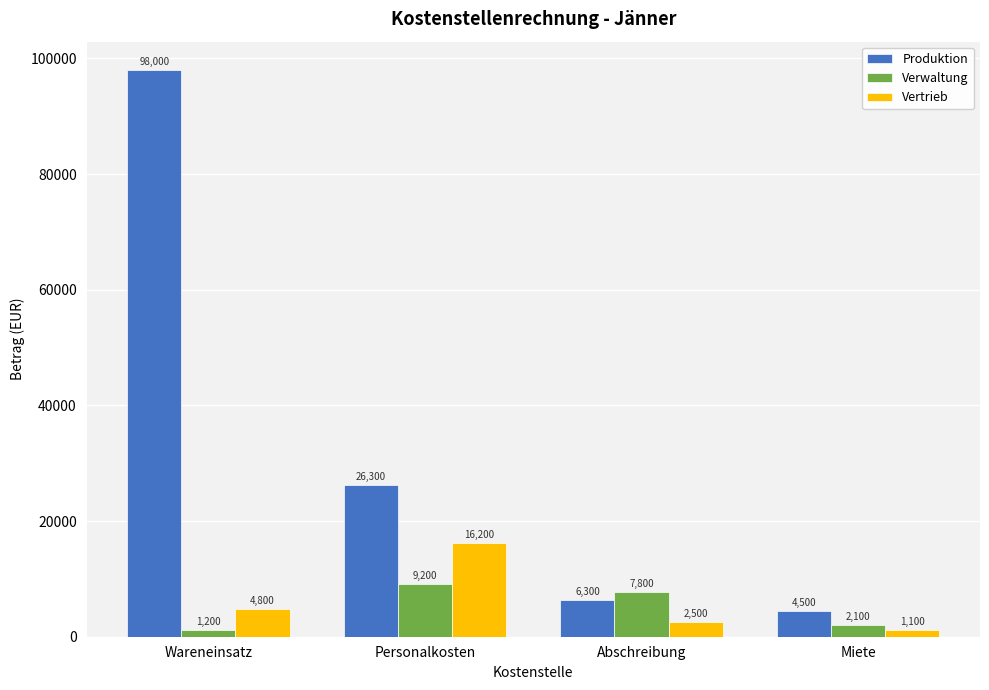

What is the value of the Produktion bar at the 4th from the left?

4500